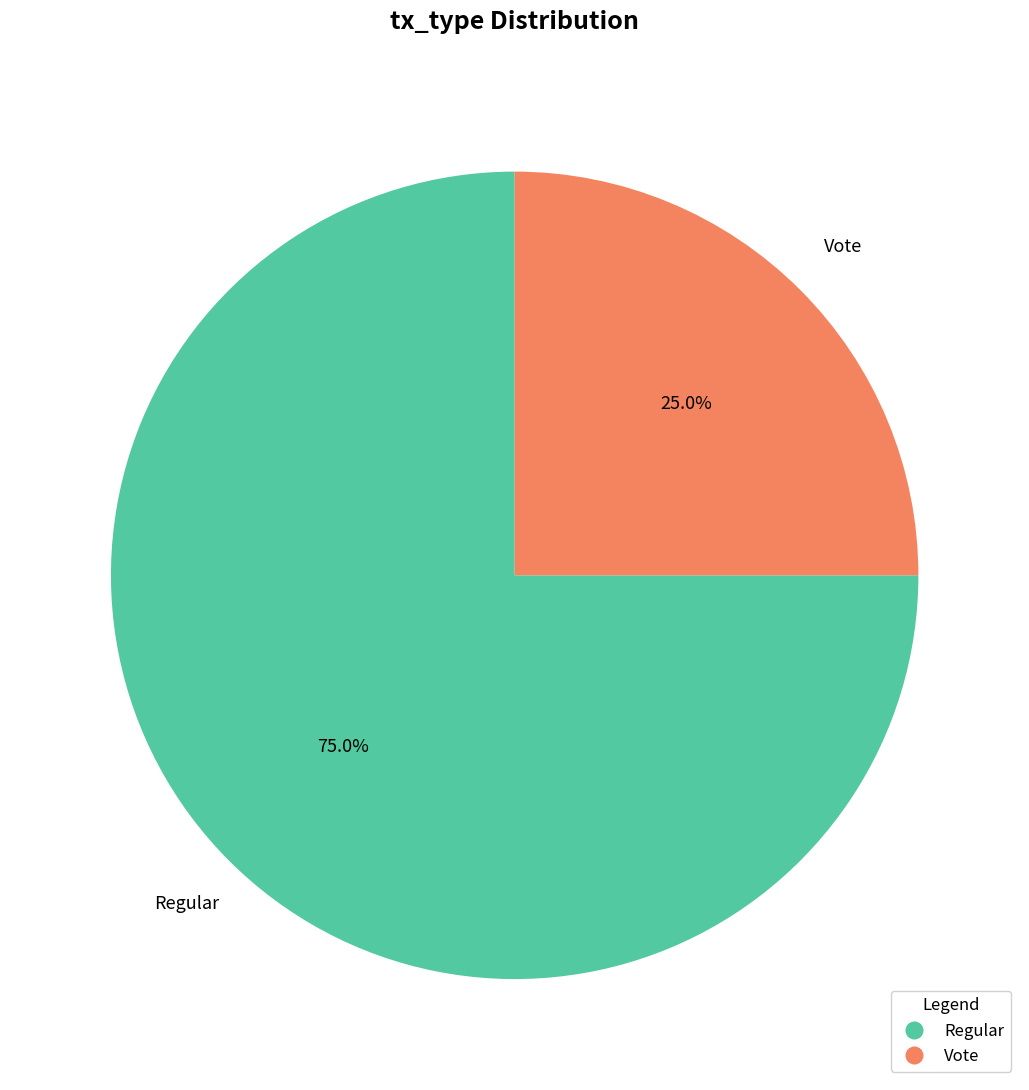

True or false: Vote accounts for 37% of the total.

False